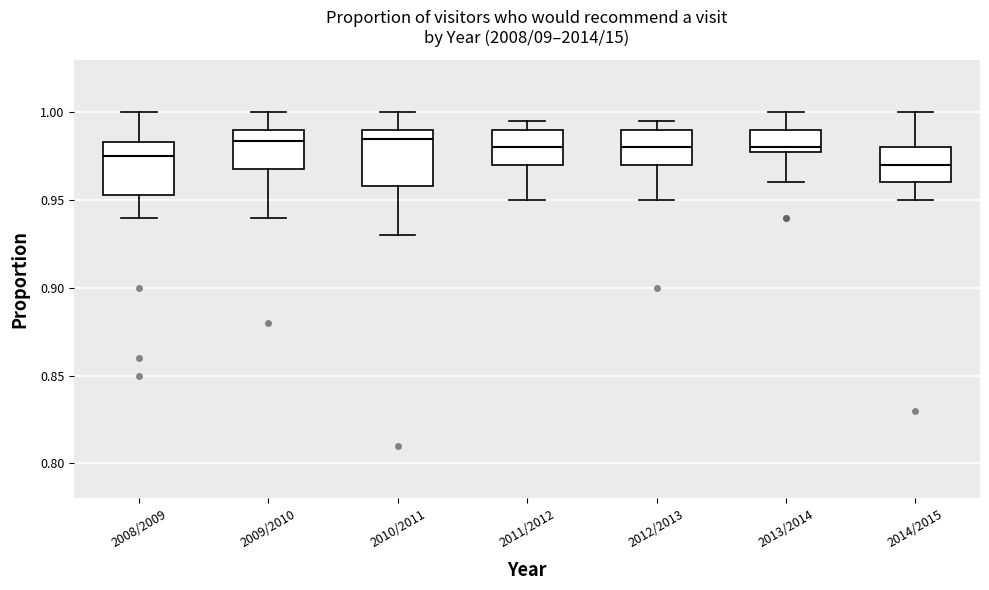

Reading left to right, read every box against the y-axis: the position of its median line, the range the box covers, and the ends of its whiskers. The values are not printed on the chart, so give them approximately, as read against the axis.

2008/2009: median 0.975, box 0.955 to 0.985, whiskers 0.940 to 1.000
2009/2010: median 0.985, box 0.970 to 0.990, whiskers 0.940 to 1.000
2010/2011: median 0.985, box 0.960 to 0.990, whiskers 0.930 to 1.000
2011/2012: median 0.980, box 0.970 to 0.990, whiskers 0.950 to 0.995
2012/2013: median 0.980, box 0.970 to 0.990, whiskers 0.950 to 0.995
2013/2014: median 0.980 (just above the box's lower edge), box 0.980 to 0.990, whiskers 0.960 to 1.000
2014/2015: median 0.970, box 0.960 to 0.980, whiskers 0.950 to 1.000